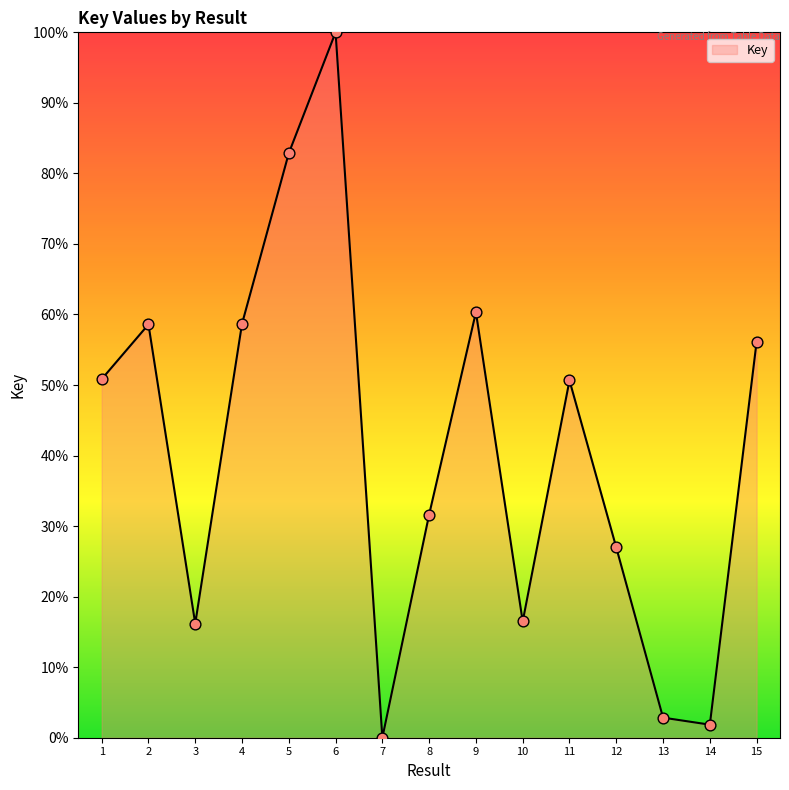

What is the change in value from 8 to 15?

+24.5